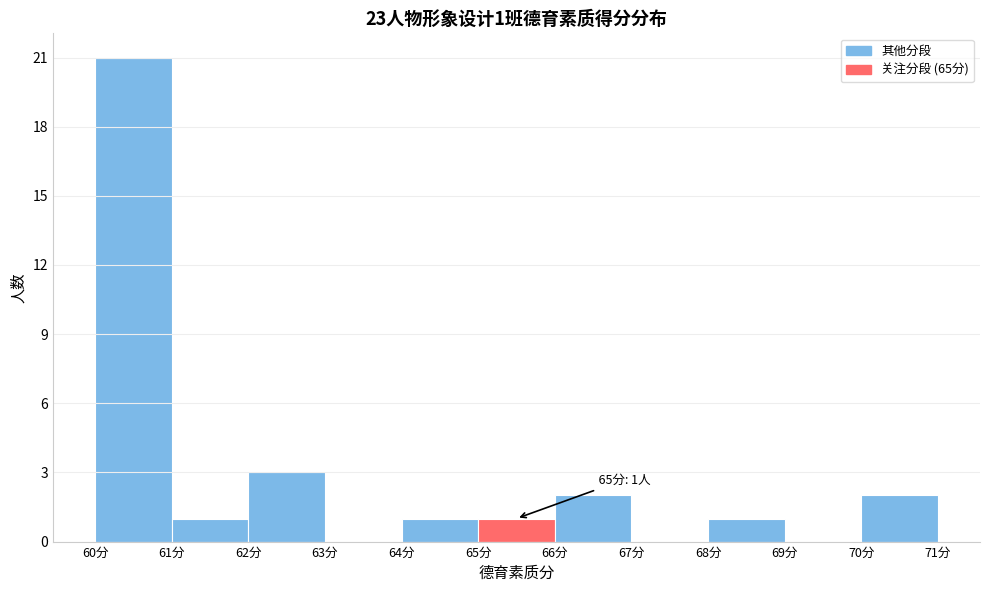

Which range on the x-axis has the tallest bar?

60 to 61